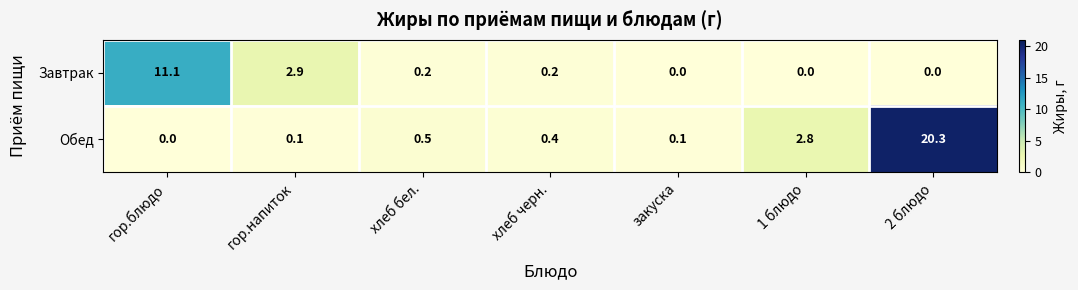

List the series in order of their overall mean, highest first.

Обед, Завтрак